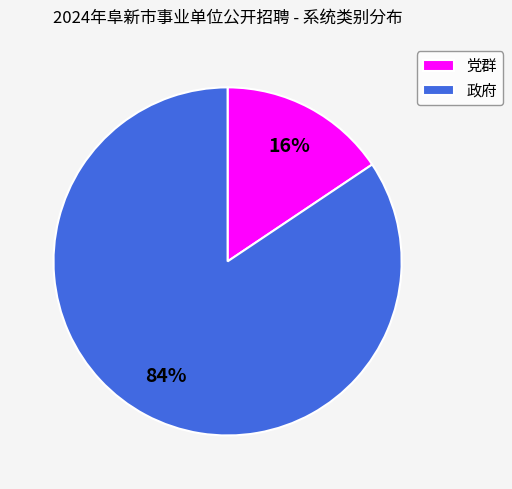

To the nearest percent, what is the average slice percentage?

50%